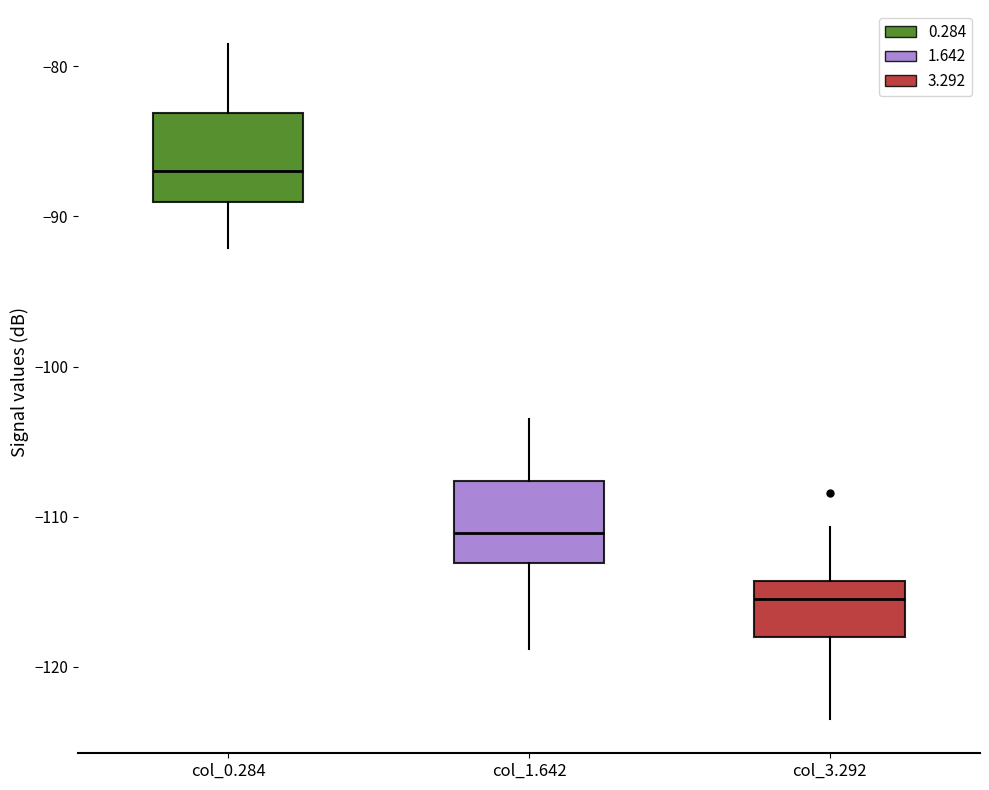

Reading left to right, transcribe this box plot: for each box, give where its median line is, the range the box spans, and where its two whiskers end, as read against the y-axis. The values are not printed on the chart, so give them approximately, as read against the axis.

col_0.284: median -87, box -89 to -83, whiskers -92 to -78
col_1.642: median -111, box -113 to -108, whiskers -119 to -103
col_3.292: median -115, box -118 to -114, whiskers -123 to -111